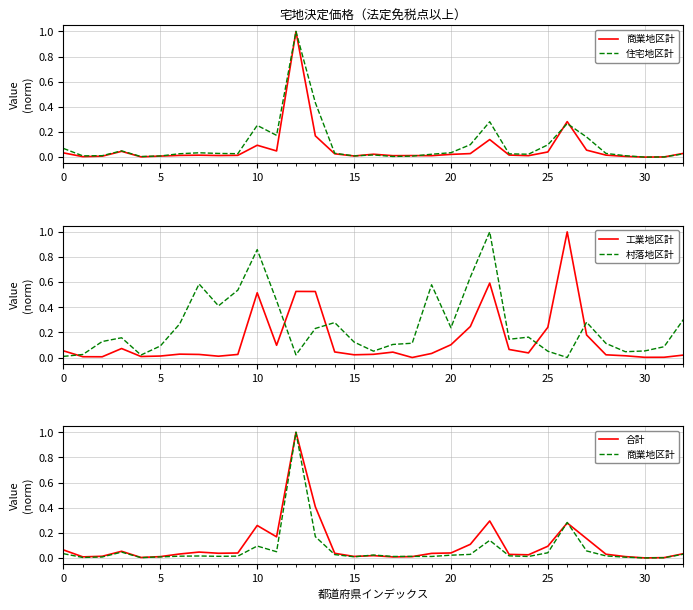

The value of 住宅地区計 at 15 is 0.0. True or false?

False